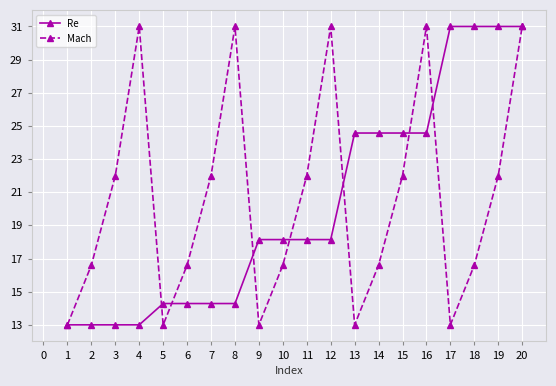

What is the total value across all series at 6?

30.9